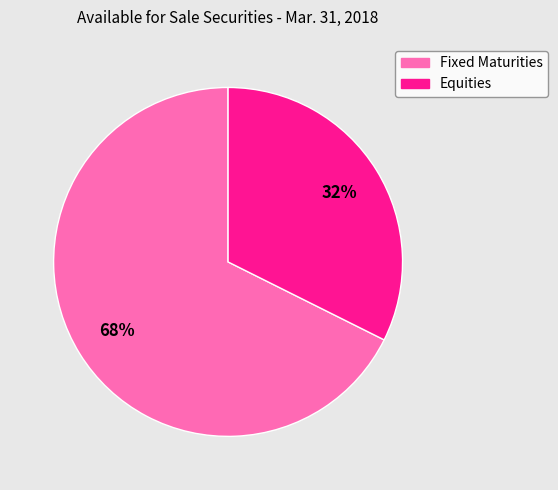

How many slices are in this pie chart?

2